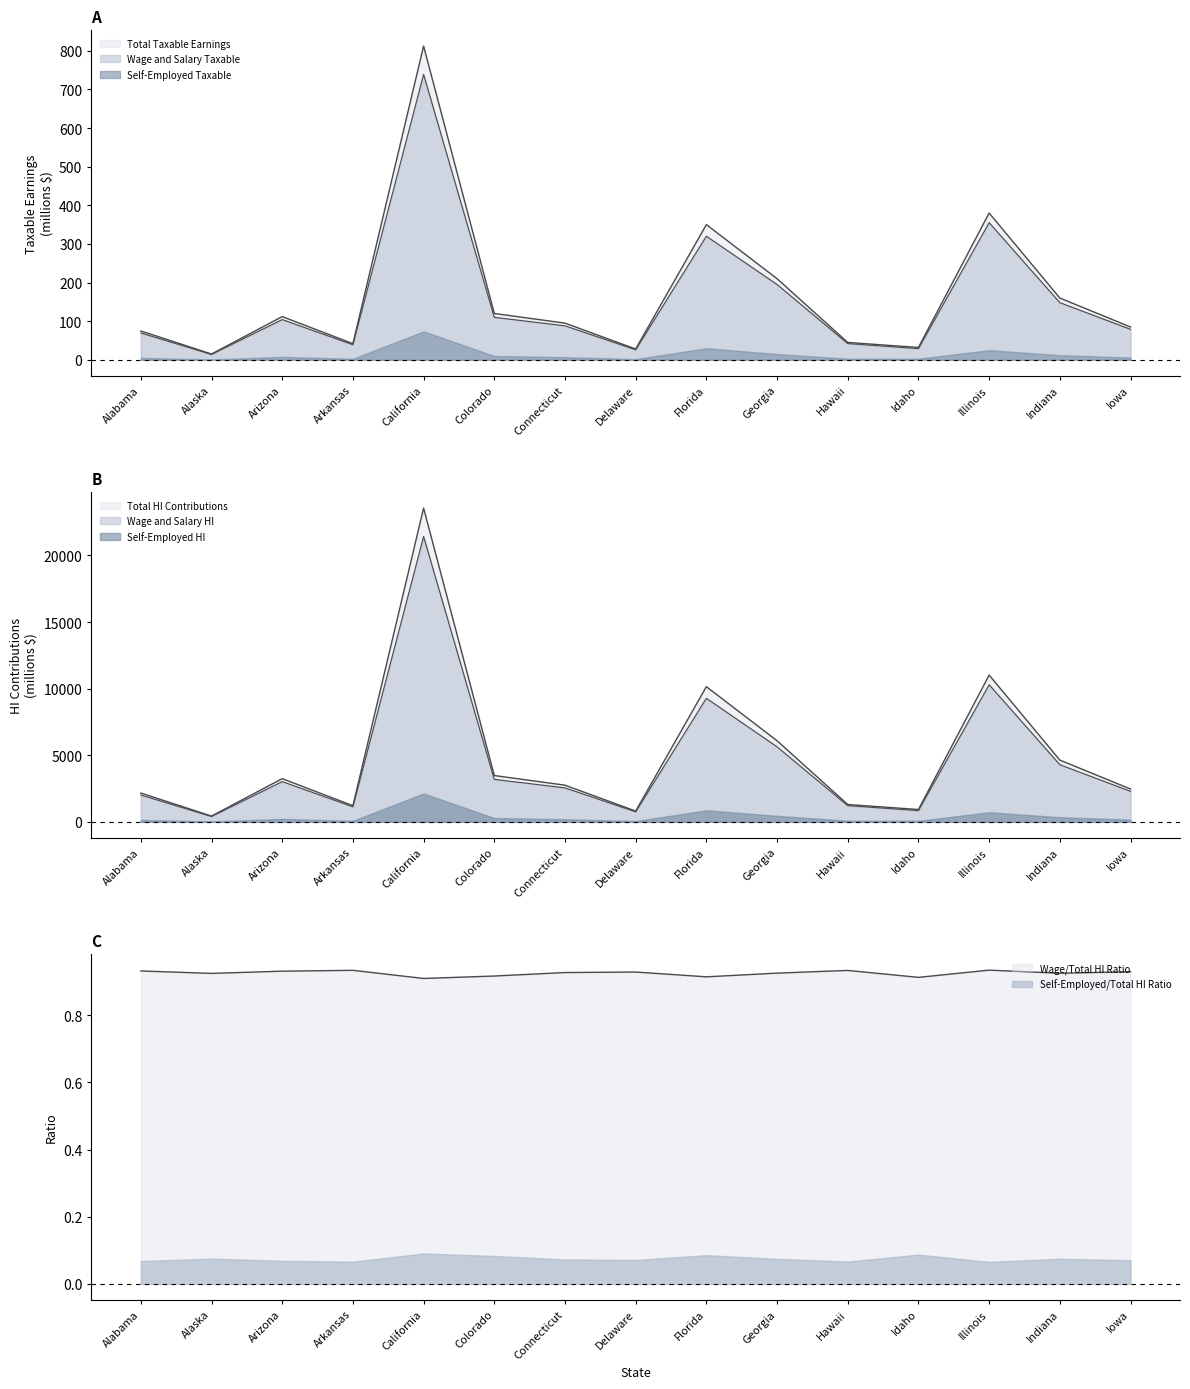

Does the chart have visible grid lines?

No